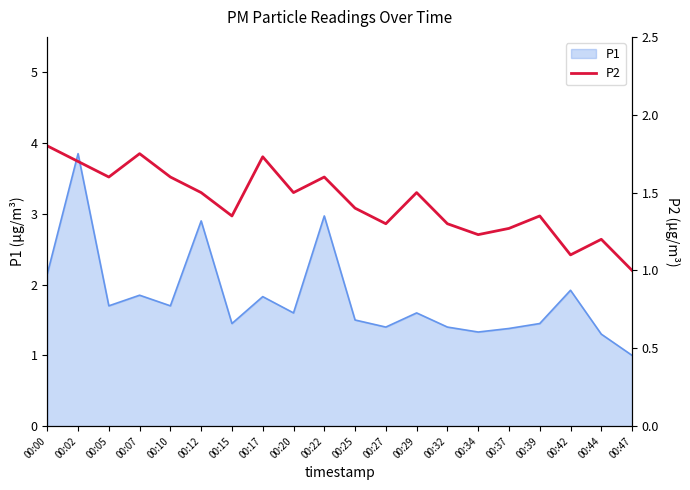

True or false: there are more than 2 points higher than both neighbors.

True